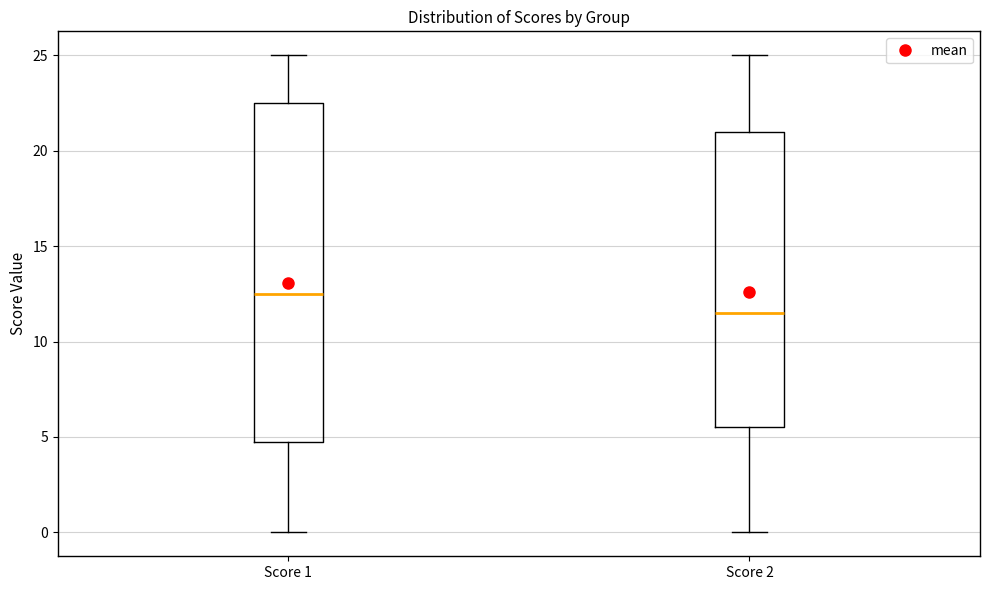

Comparing the boxes themselves (not the whiskers), which one is the tallest?

Score 1